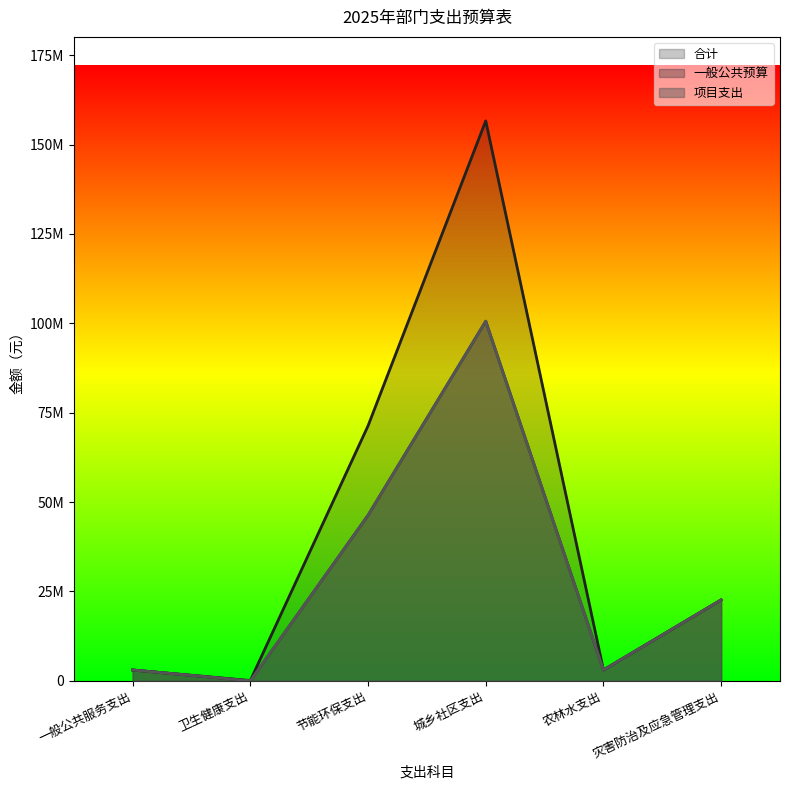

Does the chart display data point markers on the line(s)?

No